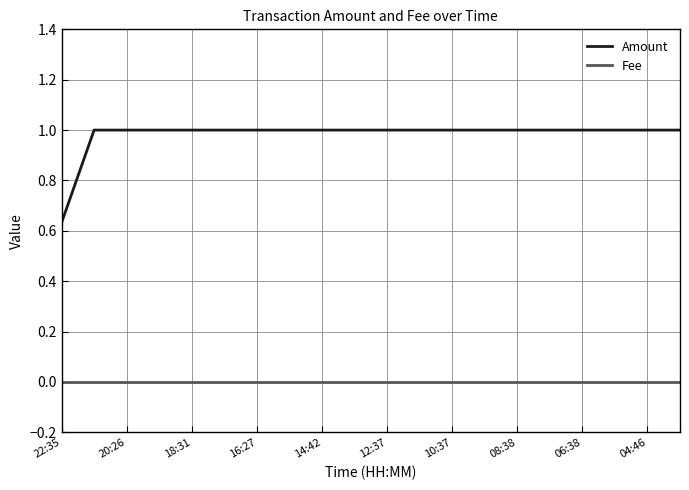

Does the chart display data point markers on the line(s)?

No